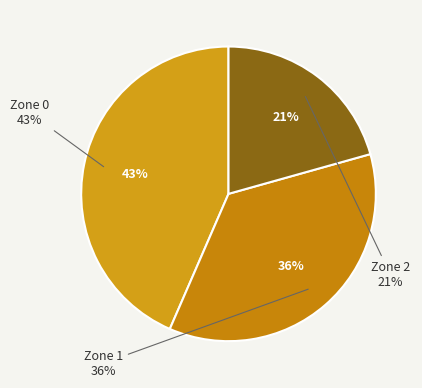

Does any single category account for the majority?

No